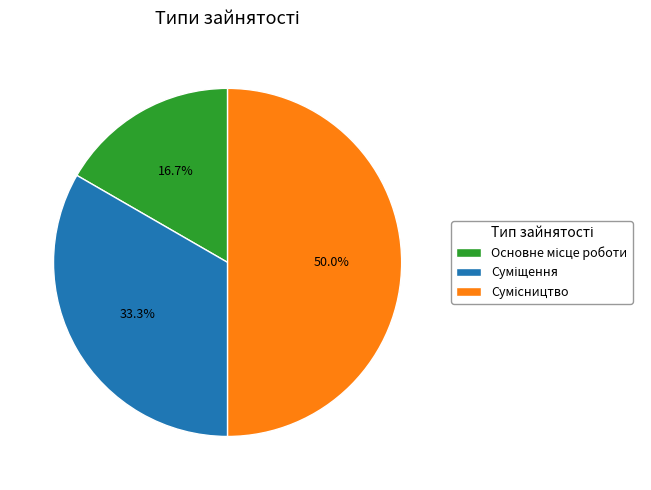

The Основне місце роботи slice represents 9% of the pie. True or false?

False